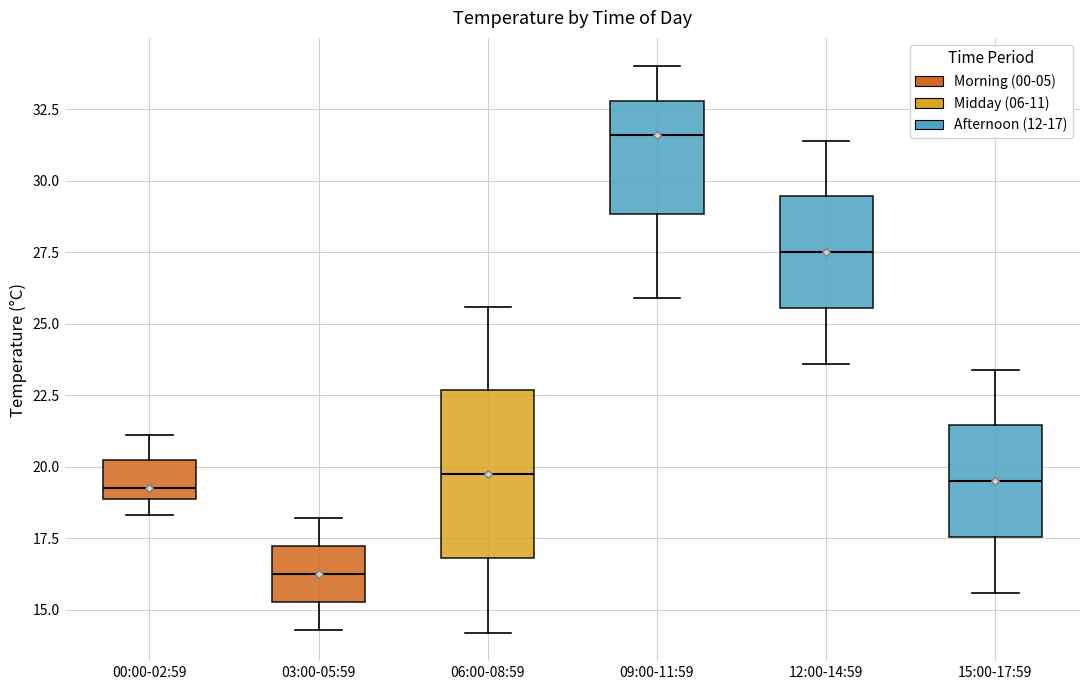

Which box is the tallest, from its lower edge to its upper edge?

06:00-08:59